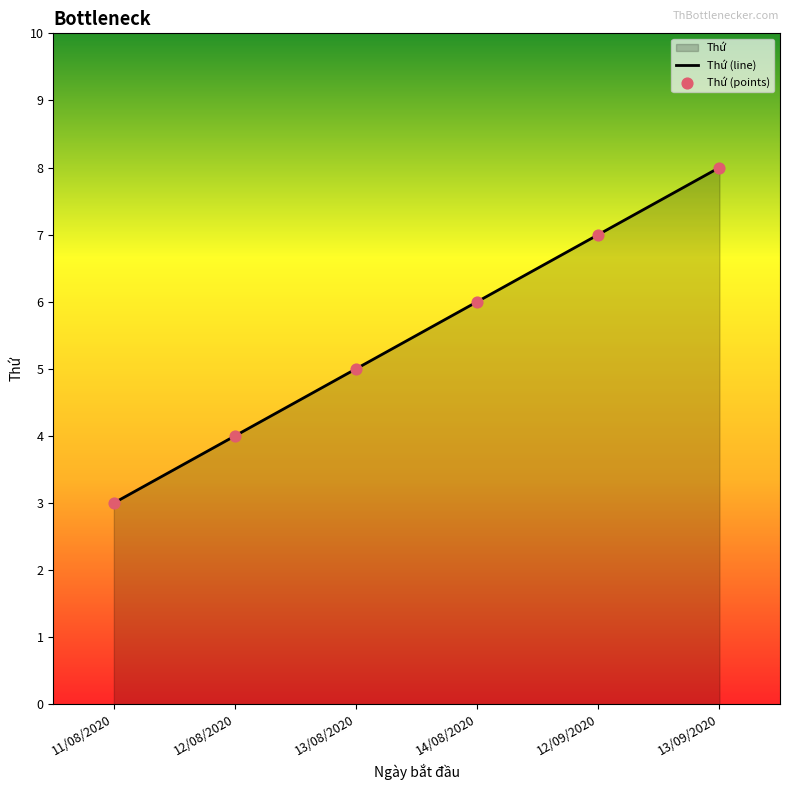

What value does the data have at 13/09/2020?

8